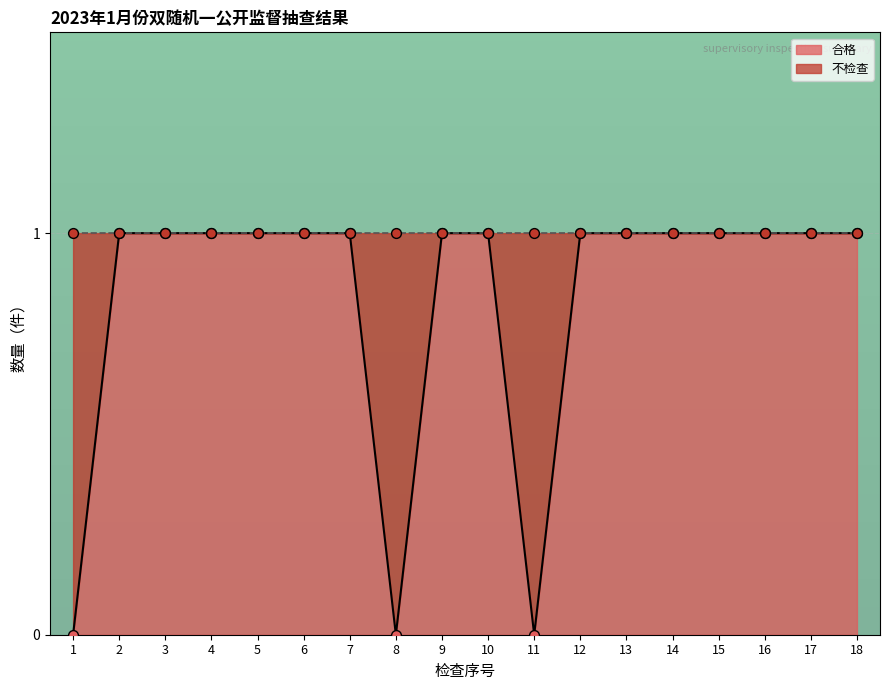

What are all the series names shown in the legend?

合格, 不检查